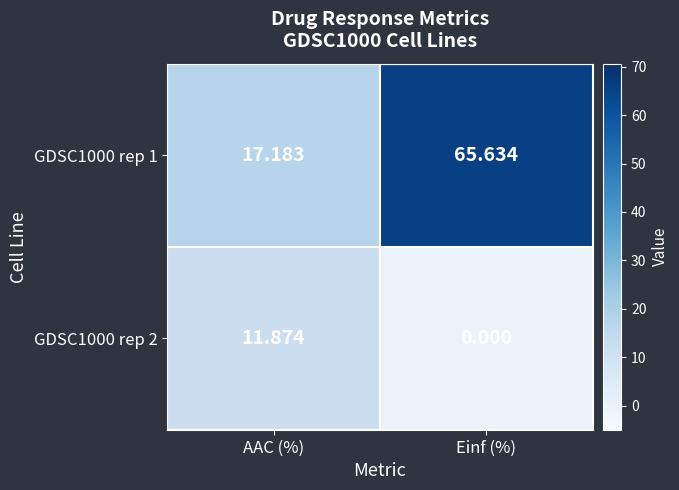

At which label does GDSC1000 rep 1 reach its minimum?

AAC (%)